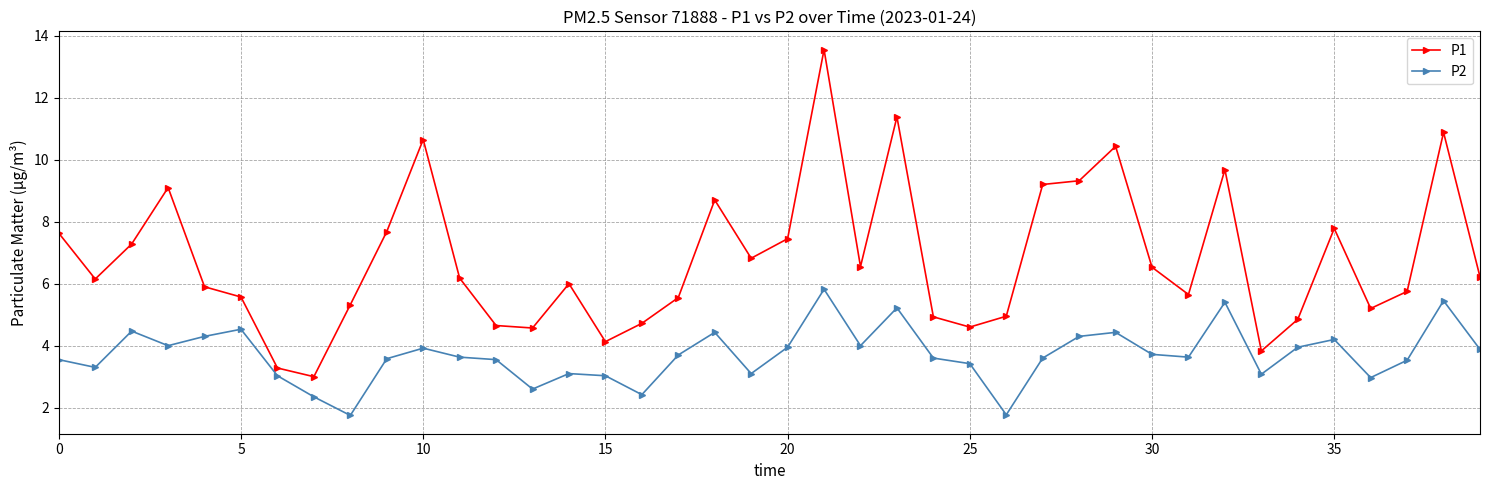

What are all the series names shown in the legend?

P1, P2